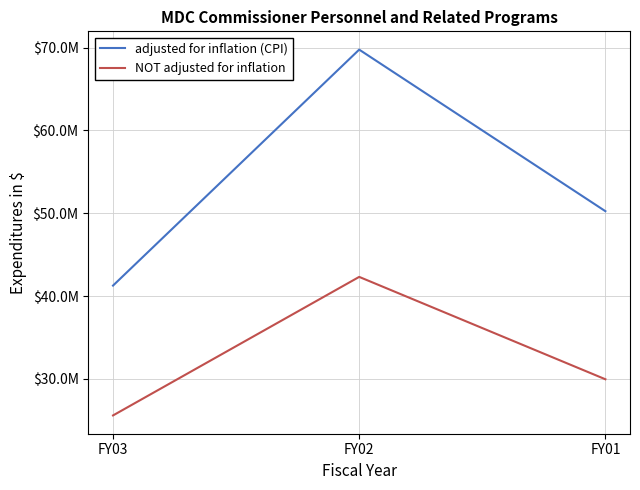

What is the minimum value for adjusted for inflation (CPI)?

41263329